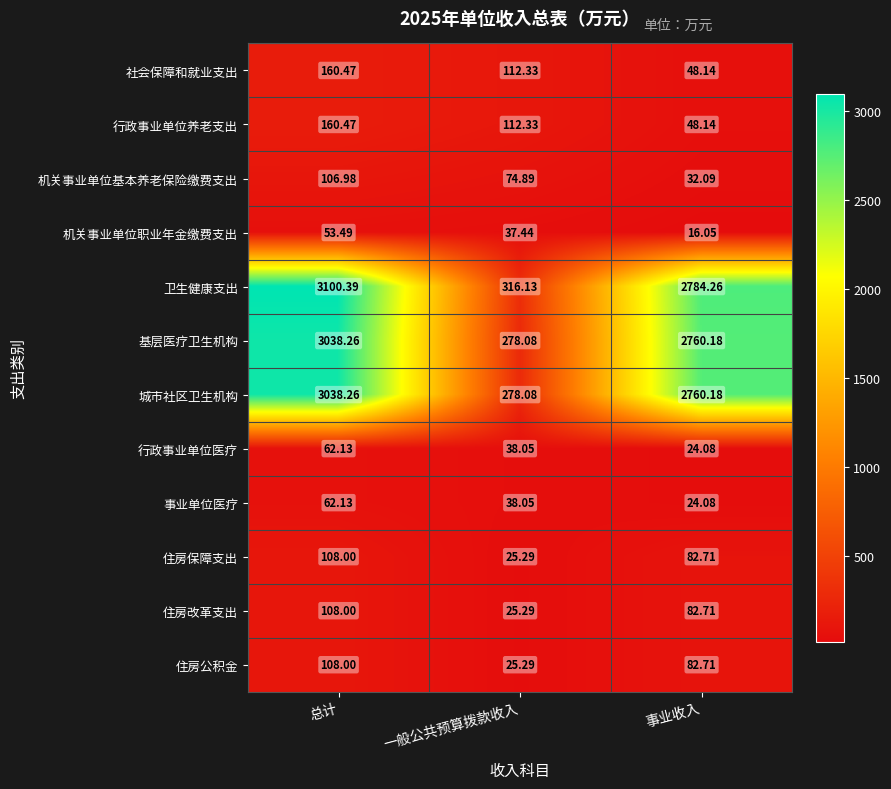

How many categories are shown in the chart?

3